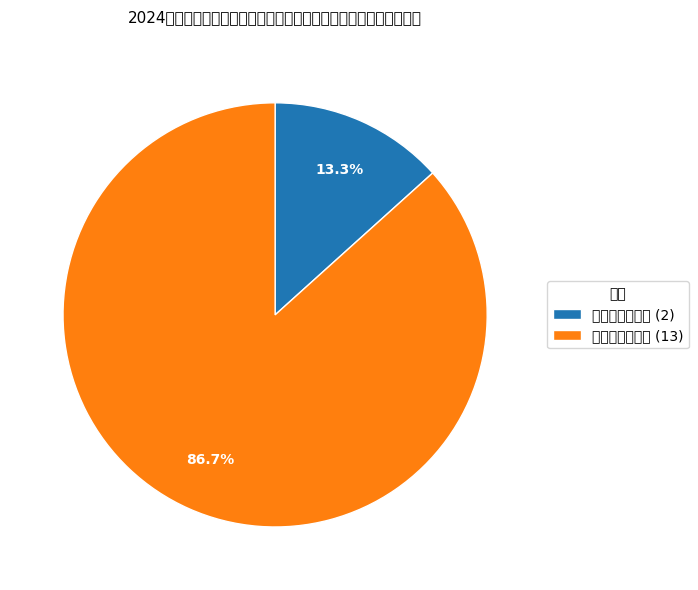

How many segments does this pie chart have?

2